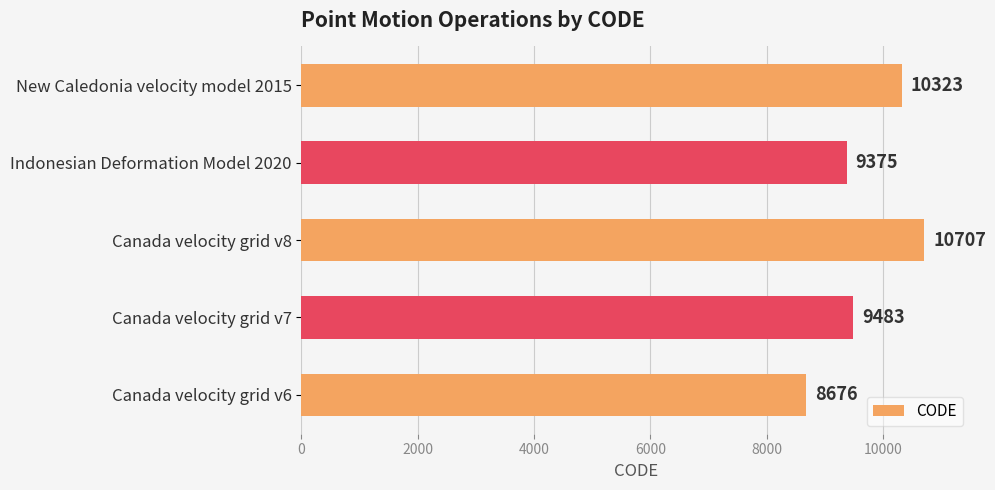

Does the chart contain any negative values?

No